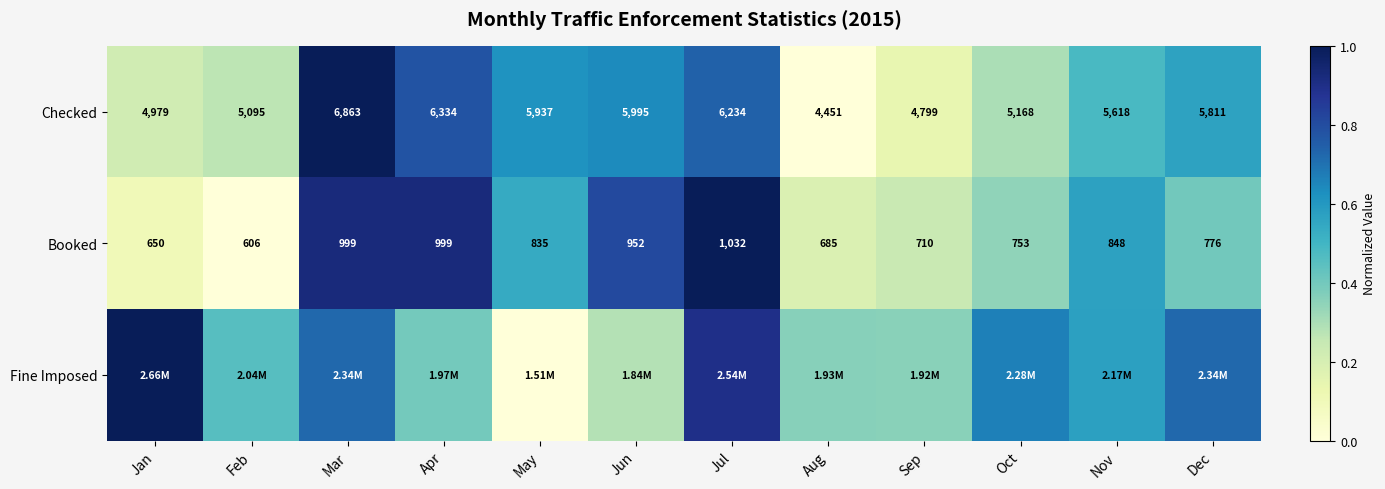

What is the greatest value displayed?

1.0